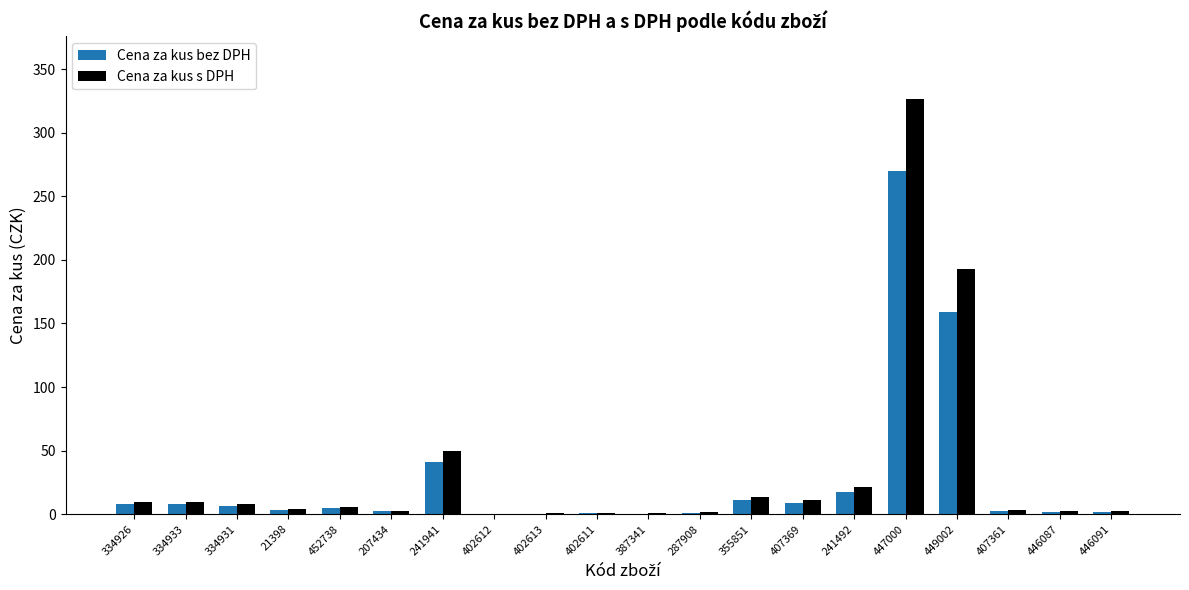

Where does the Cena za kus bez DPH series first go above 4?

334926